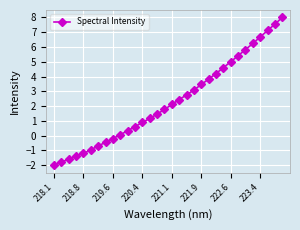

True or false: the data has more than 2 interior local peaks.

False